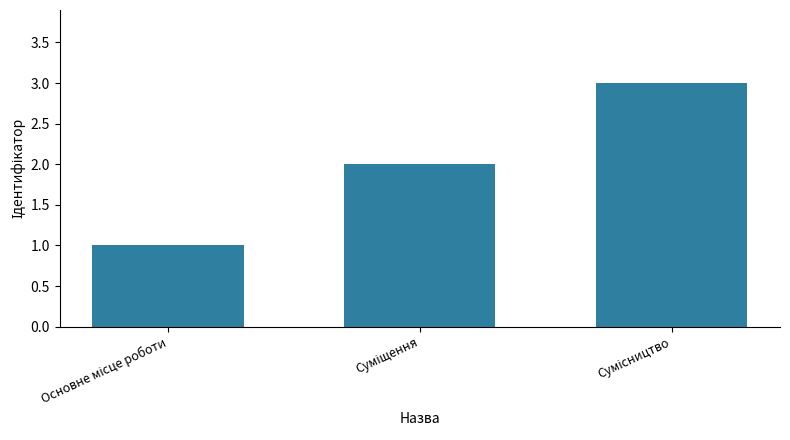

What is the value of the 2nd bar from the left?

2